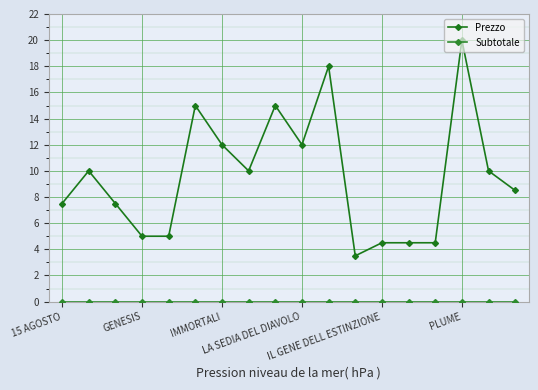

How many categories are shown in the chart?

18